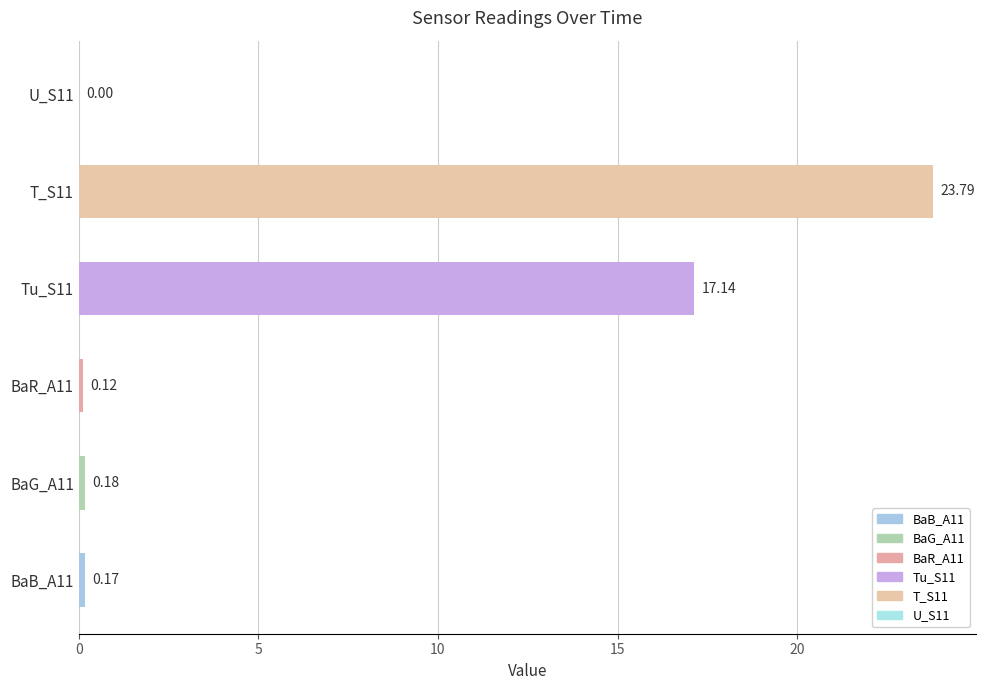

Which label corresponds to the largest value in the chart?

T_S11